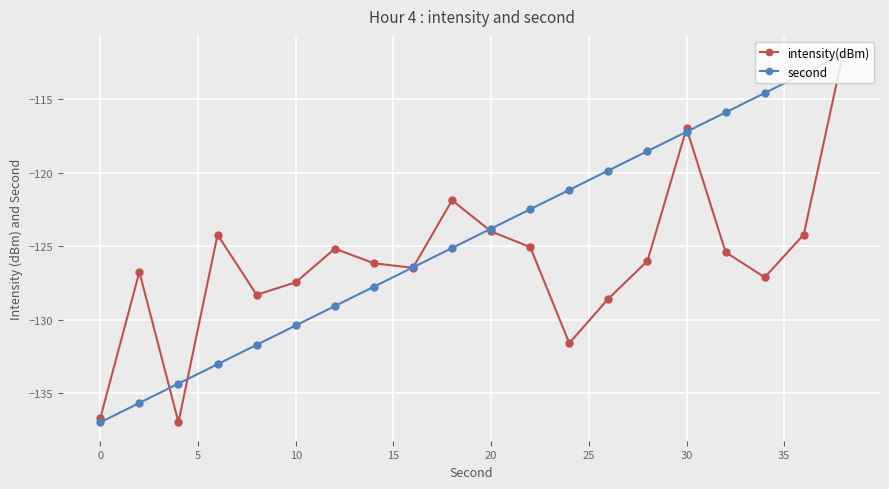

Which series has the largest total across all categories?

second